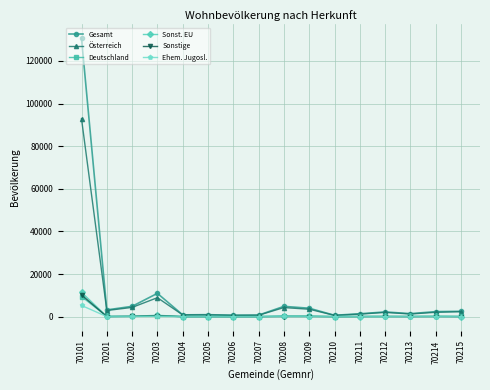

How many lines are shown in the chart?

6